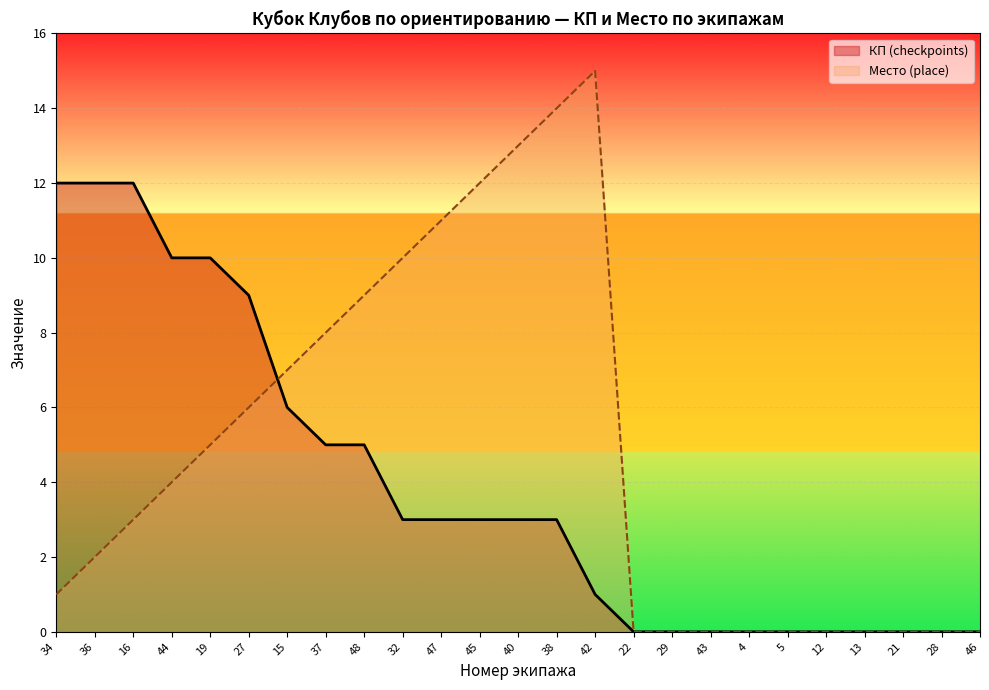

What is the sum of all Место (place) values?

120